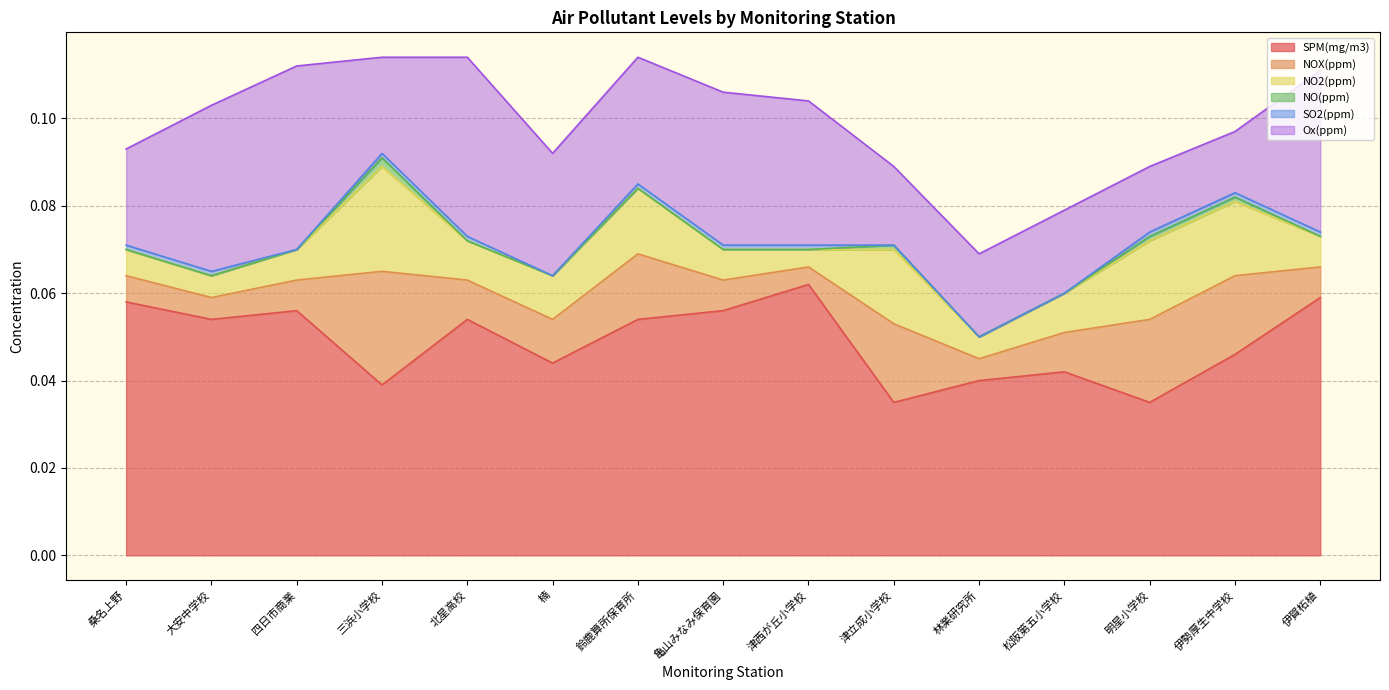

The NO2(ppm) series shows 0.0 at 三浜小学校. True or false?

True